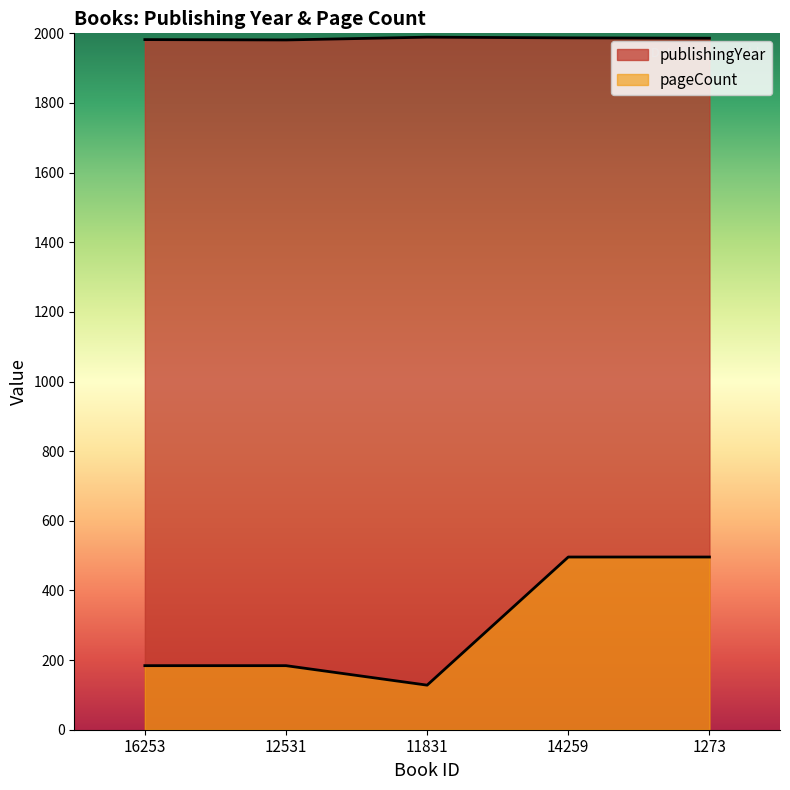

Rank the series at 1273 from lowest to highest value.

pageCount, publishingYear